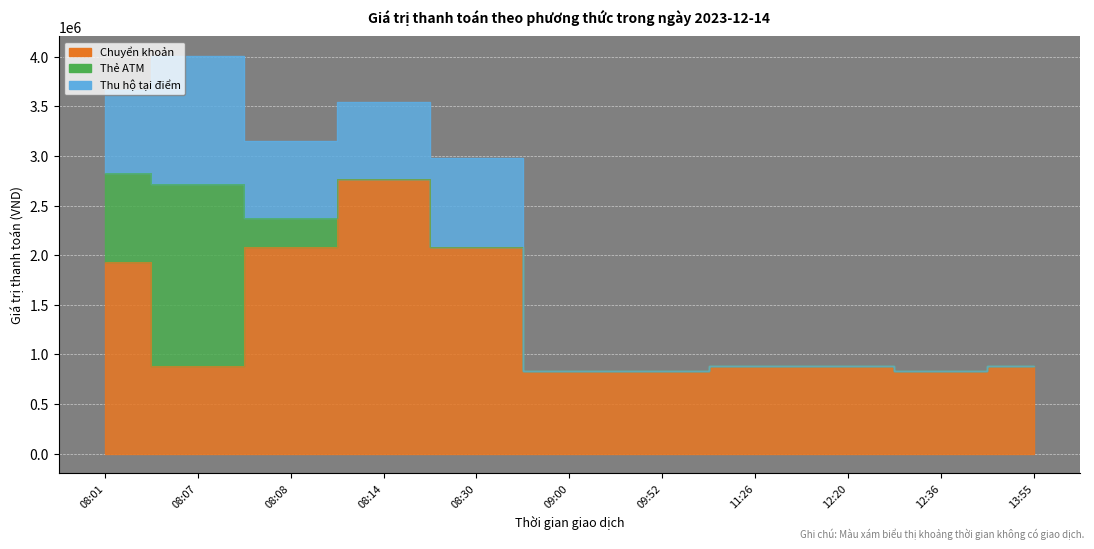

Reading left to right, list all the values displayed in this chart.

Chuyển khoản: 1936000	888000	2078000	2771000	2078000	836000	836000	888000	888000	836000	888000
Thẻ ATM: 888000	1833000	300000	0	0	0	0	0	0	0	0
Thu hộ tại điểm: 836000	1283000	768000	768000	901000	0	0	0	0	0	0